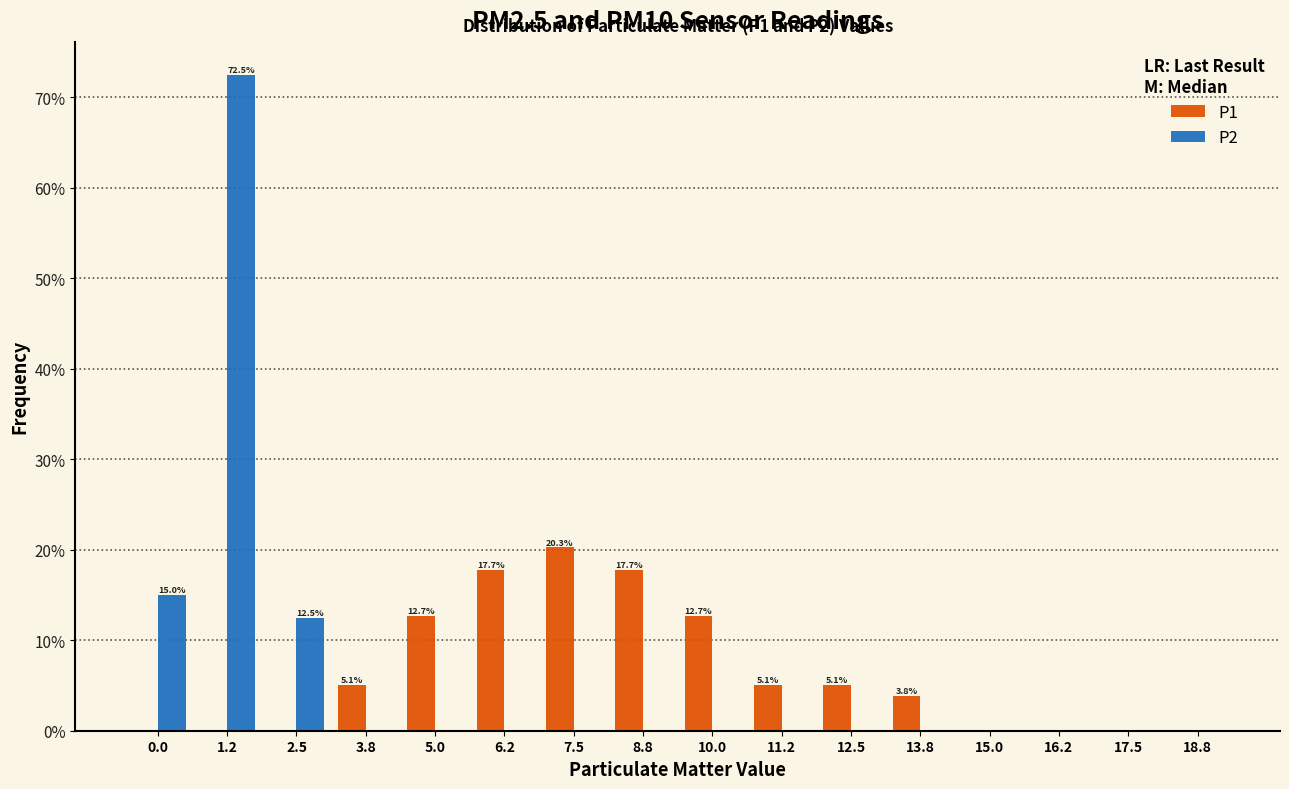

What is the sum of all P2 values?

100.0